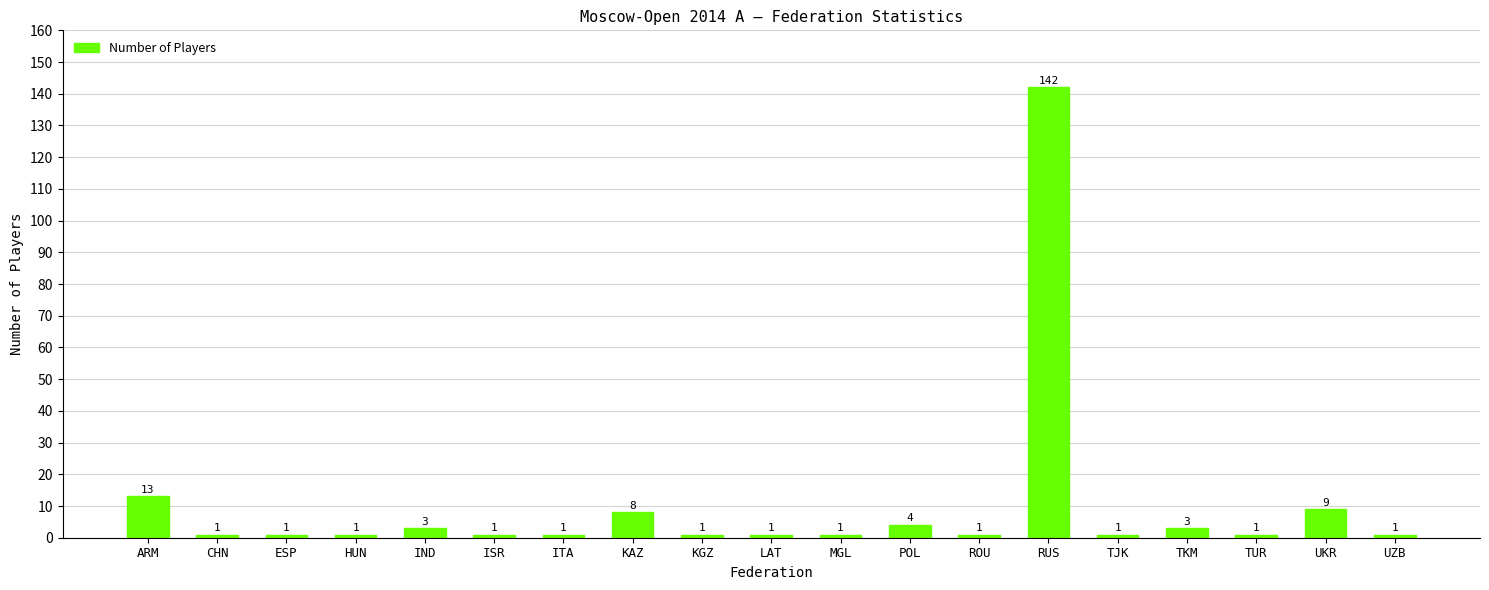

What is the smallest value displayed?

1